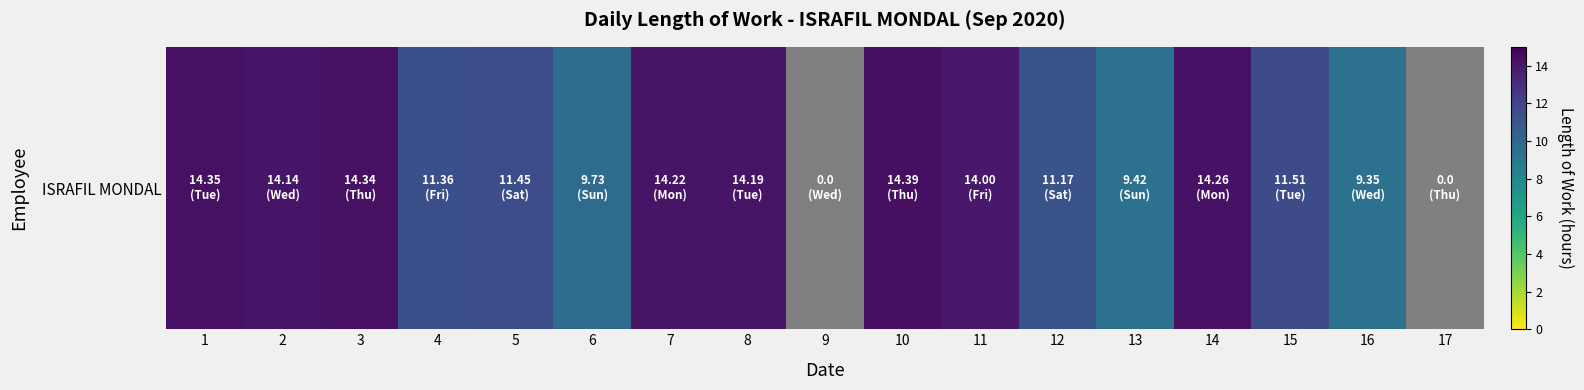

What value does the data have at 10?

14.4